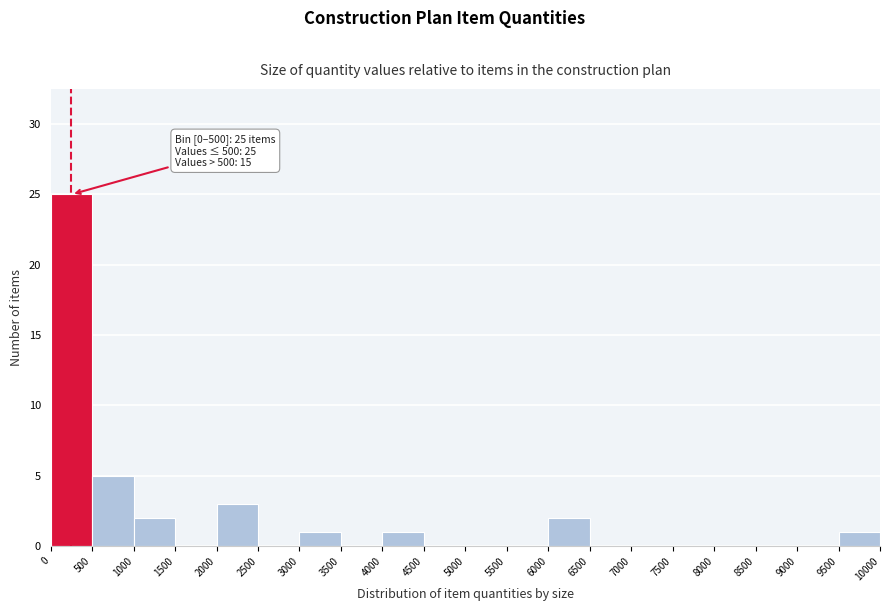

Which range on the x-axis has the tallest bar?

0 to 500